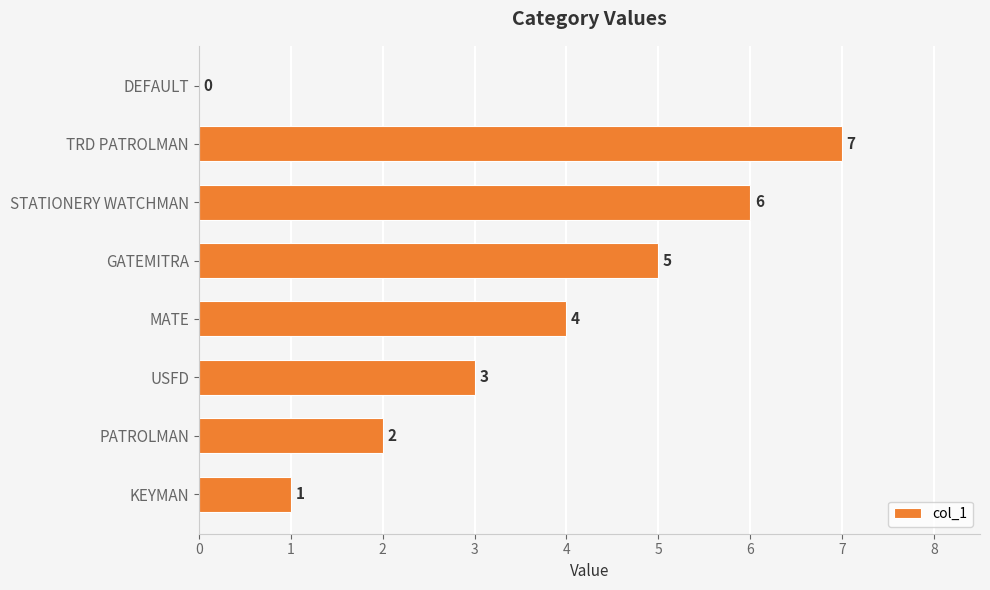

At which label is the value closest to 3?

USFD